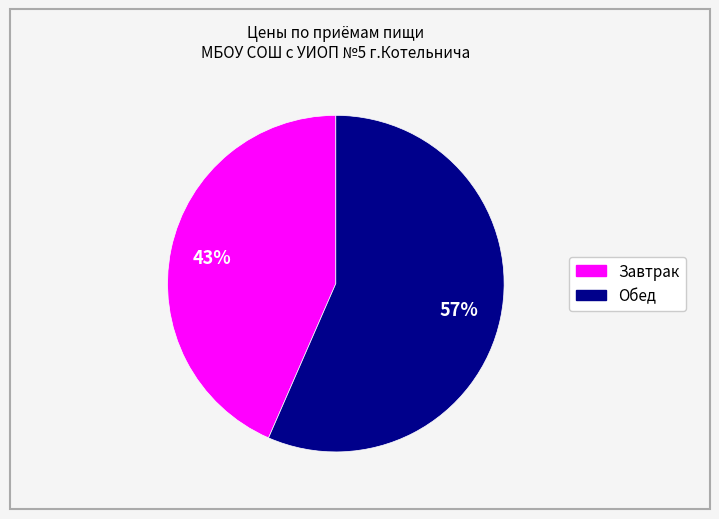

Count the number of slices in the pie.

2